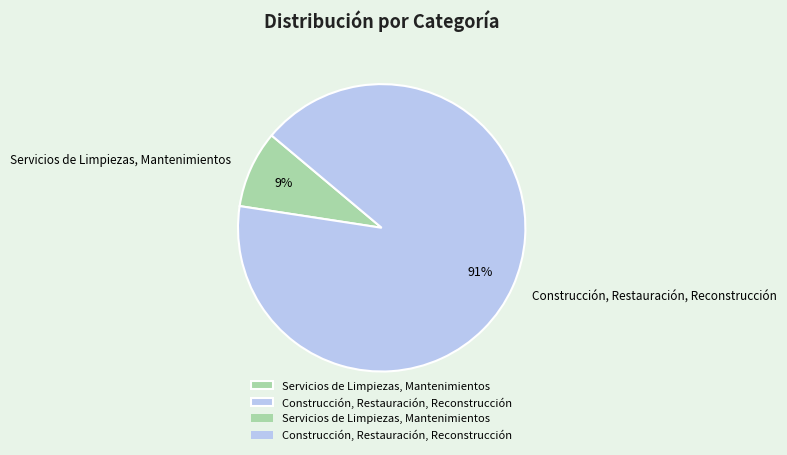

The Servicios de Limpiezas, Mantenimientos slice represents 19% of the pie. True or false?

False